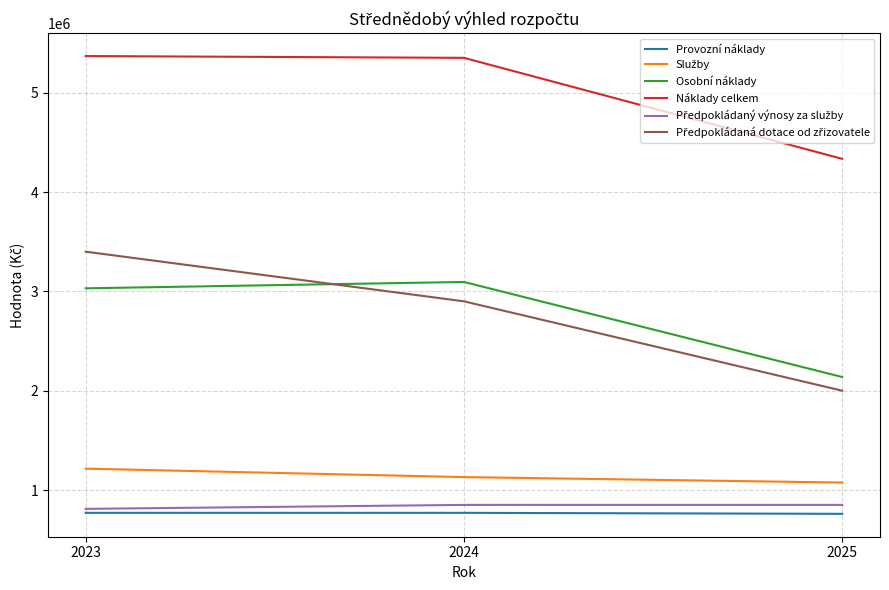

What is the highest value of the Provozní náklady series?

770000